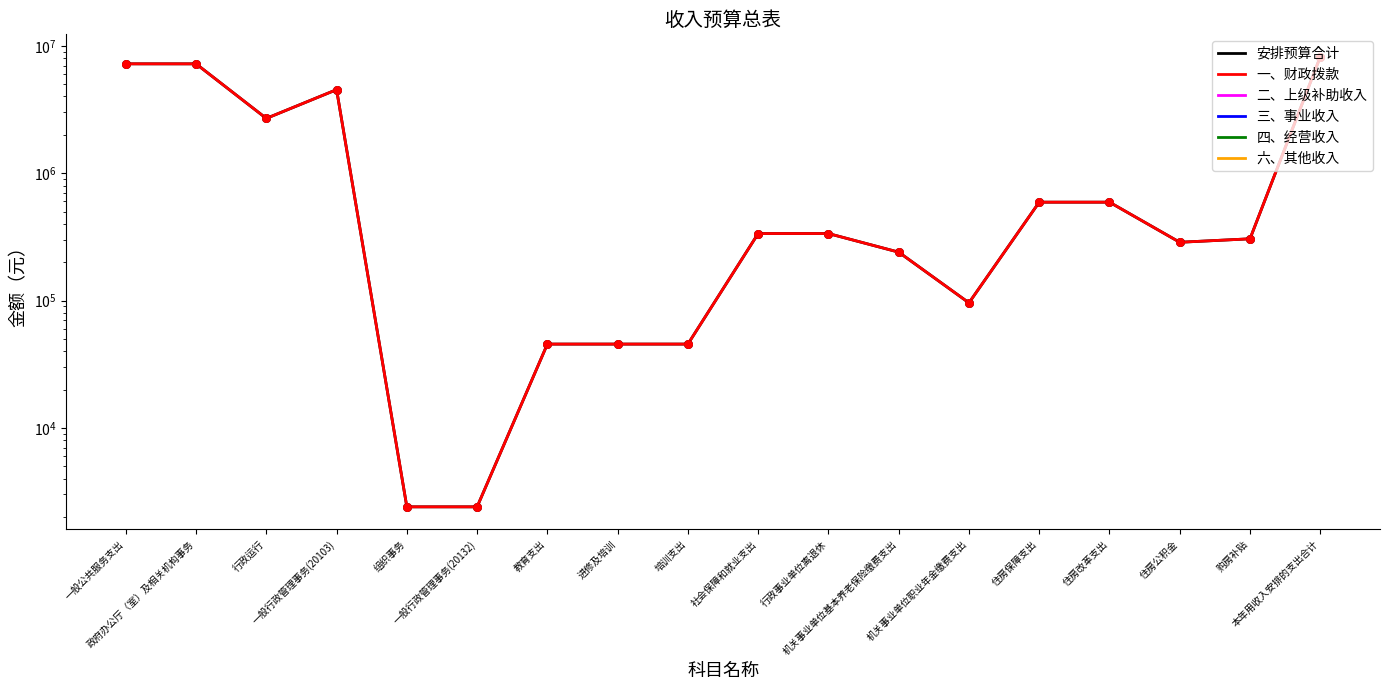

Which series has the largest total across all categories?

安排预算合计